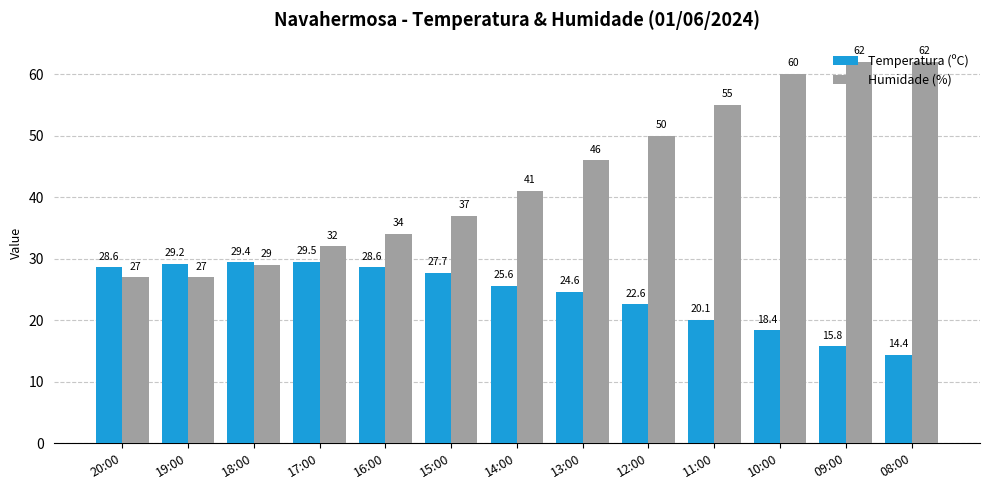

What is the maximum value for Temperatura (ºC)?

29.5